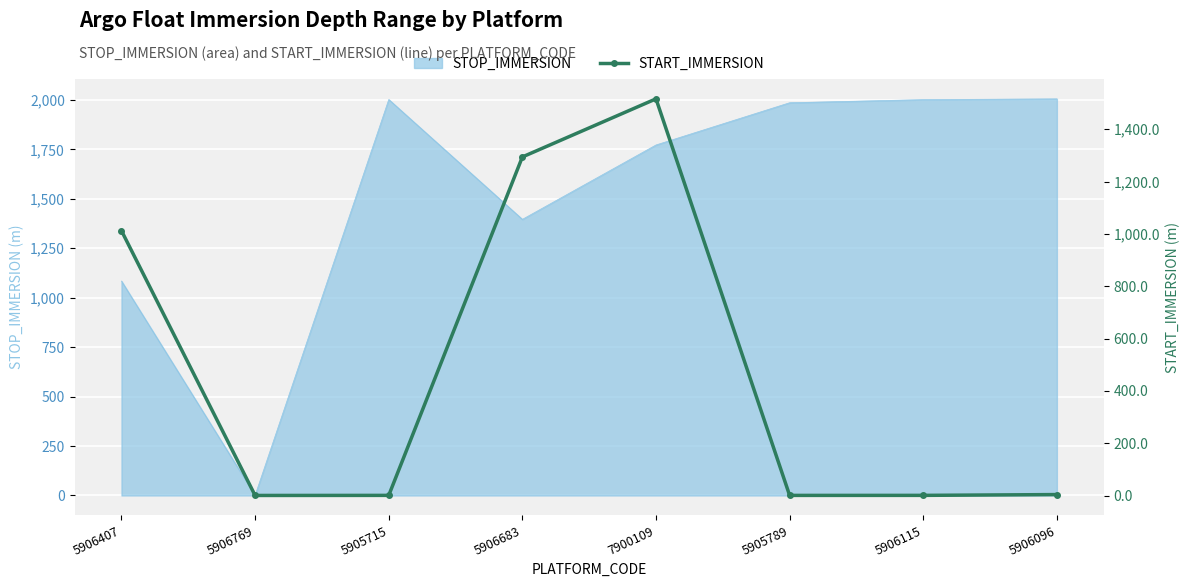

Which category has the lowest value in the STOP_IMMERSION series?

5906769